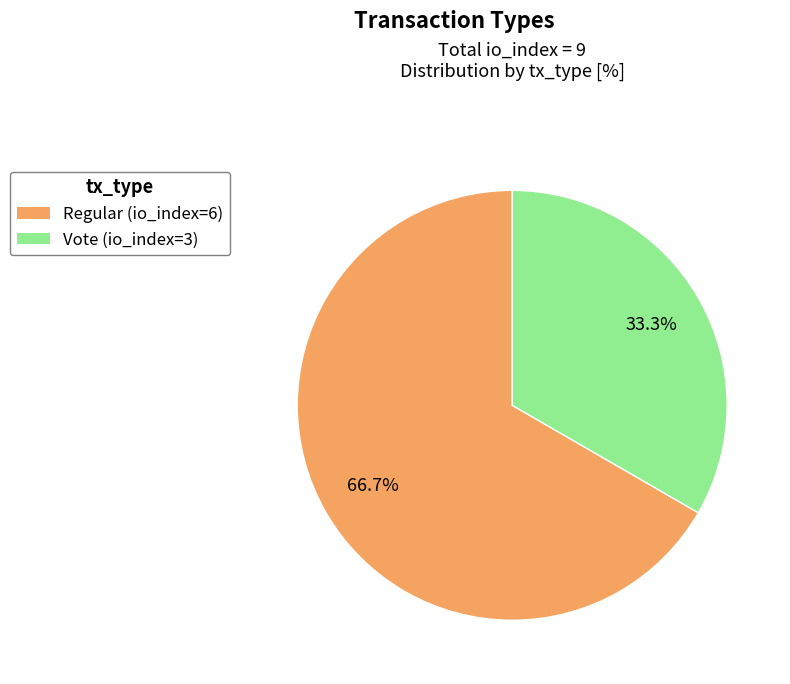

To the nearest percent, what is the average slice percentage?

50%